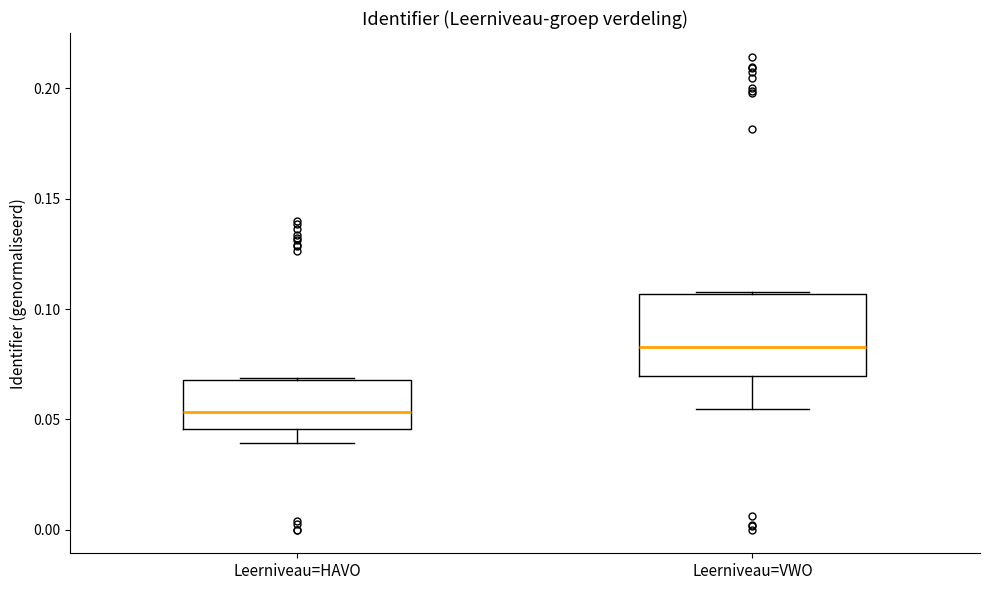

Comparing the boxes themselves (not the whiskers), which one is the tallest?

Leerniveau=VWO